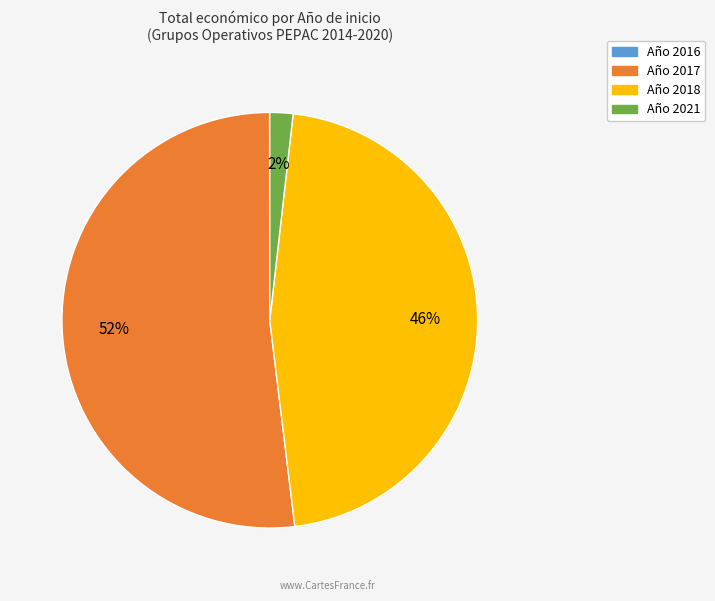

To the nearest percent, what is the difference between the largest and smallest slice percentages?

52%